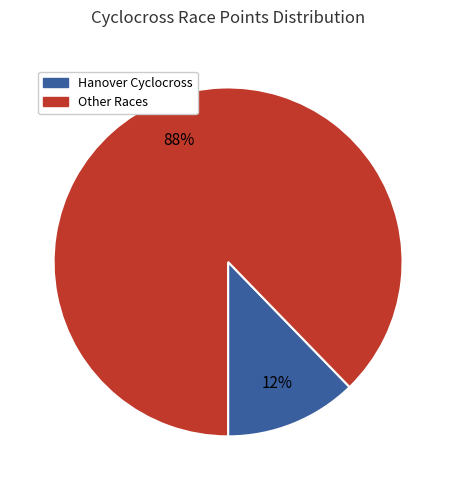

To the nearest percent, what is the average slice percentage?

50%